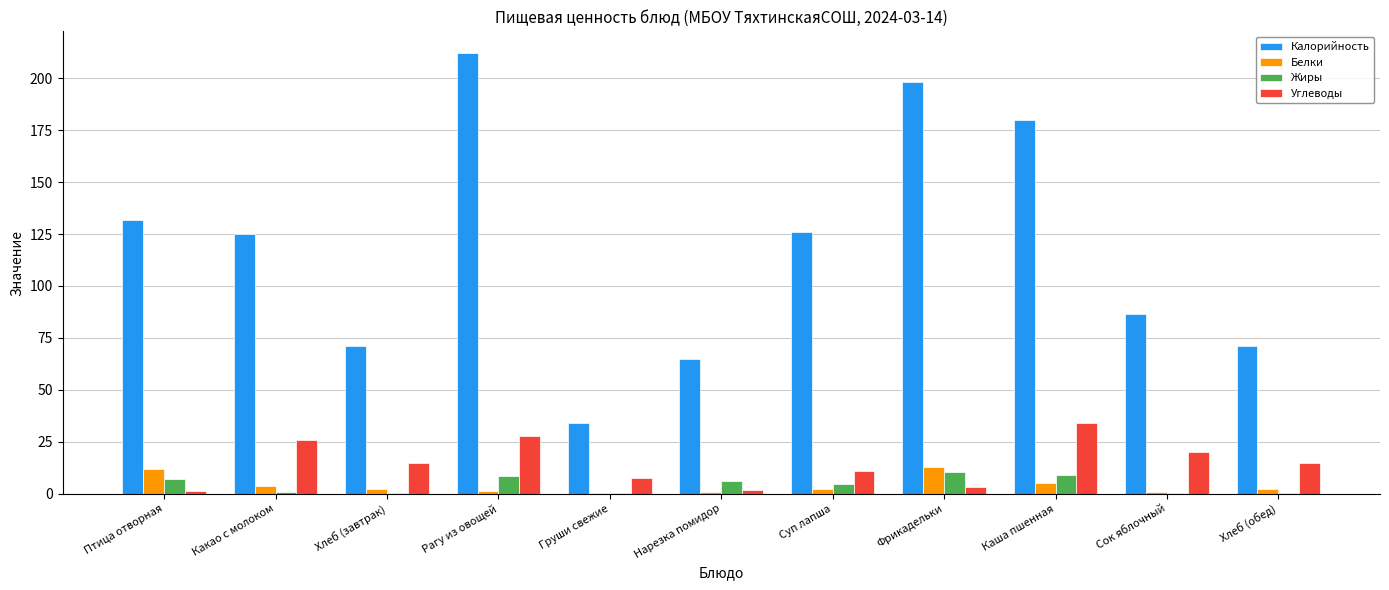

What is the maximum value for Углеводы?

34.2